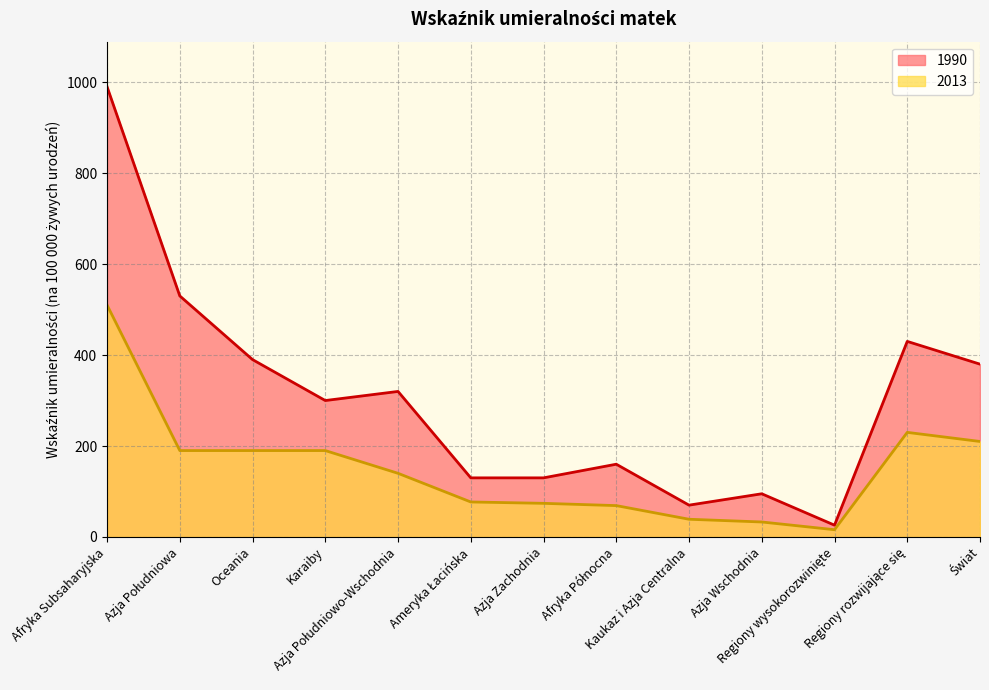

The value of 2013 at Azja Południowo-Wschodnia is 60. True or false?

False